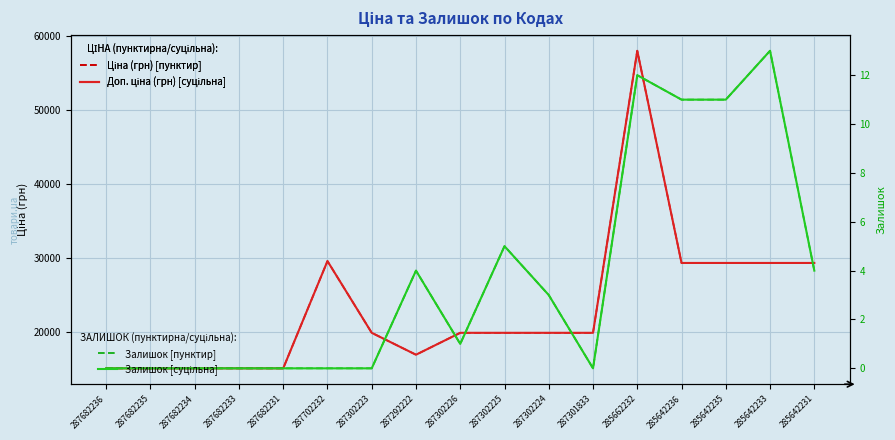

Which series has the largest total across all categories?

Ціна (грн) [пунктир]